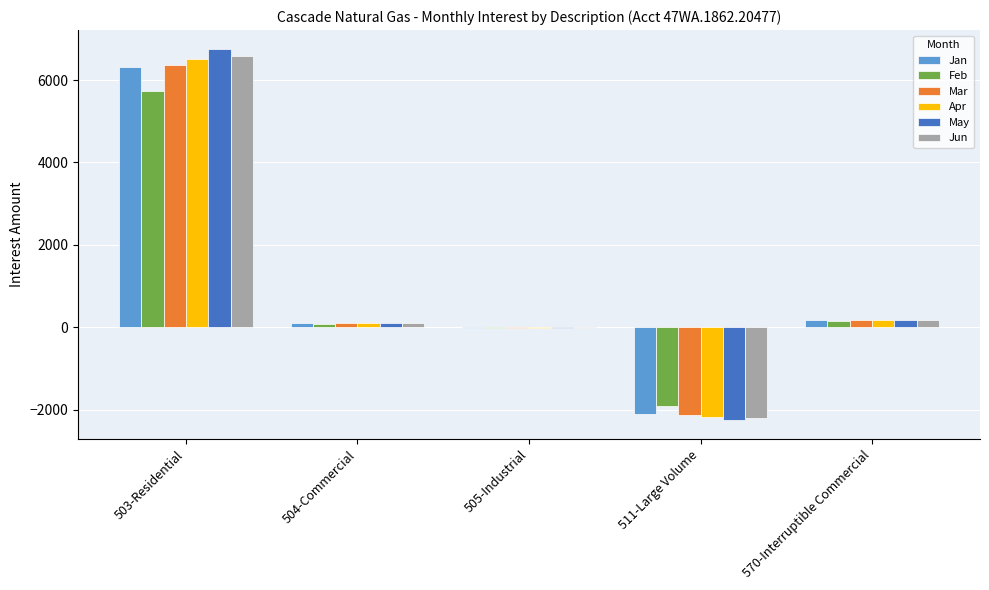

Which series has the widest spread of values?

May